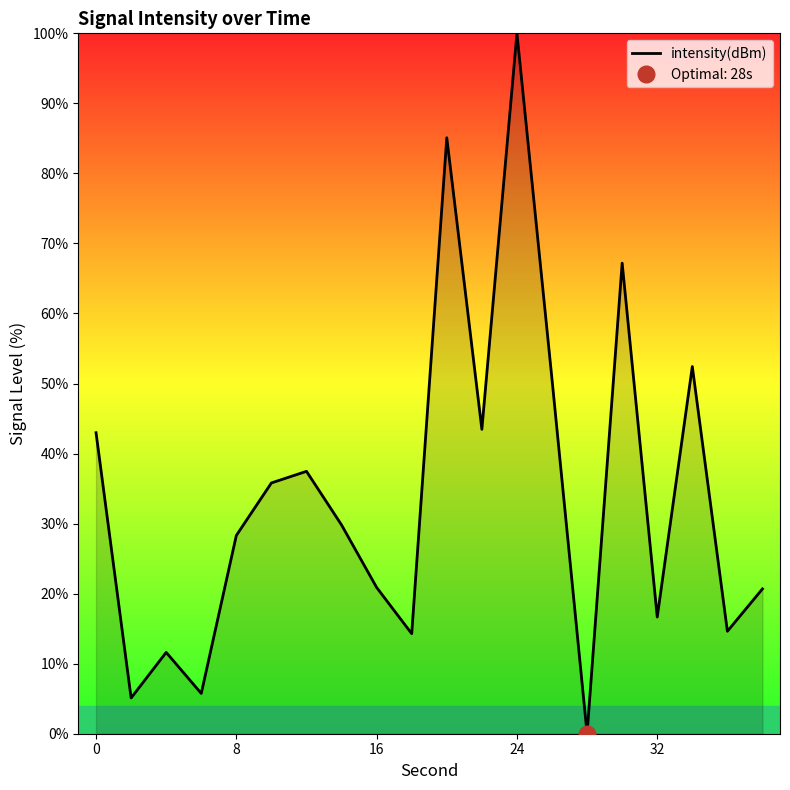

What is the difference between the maximum and second lowest values?

94.9